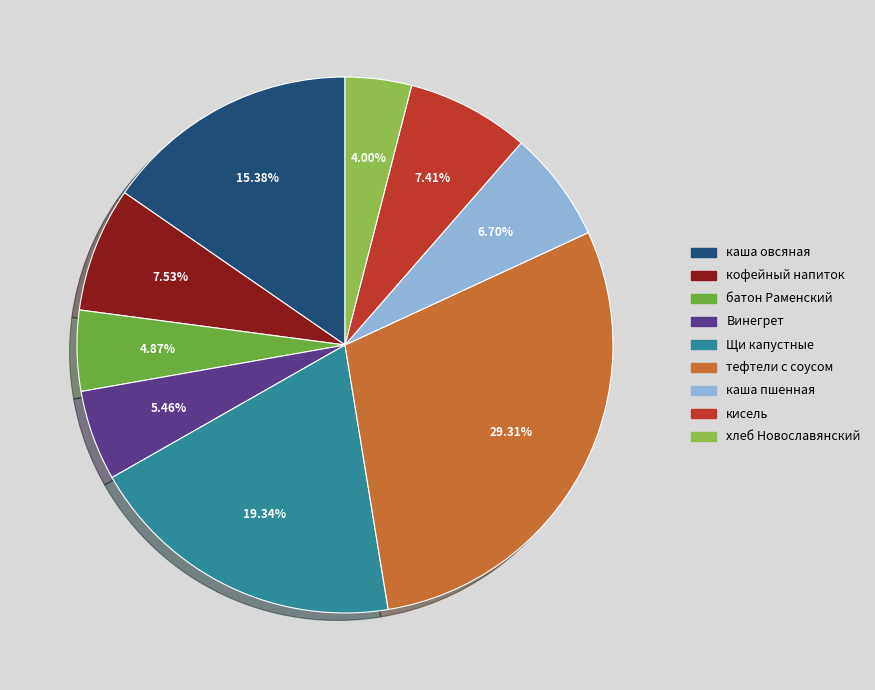

To the nearest percent, what percentage of the pie is хлеб Новославянский?

4%